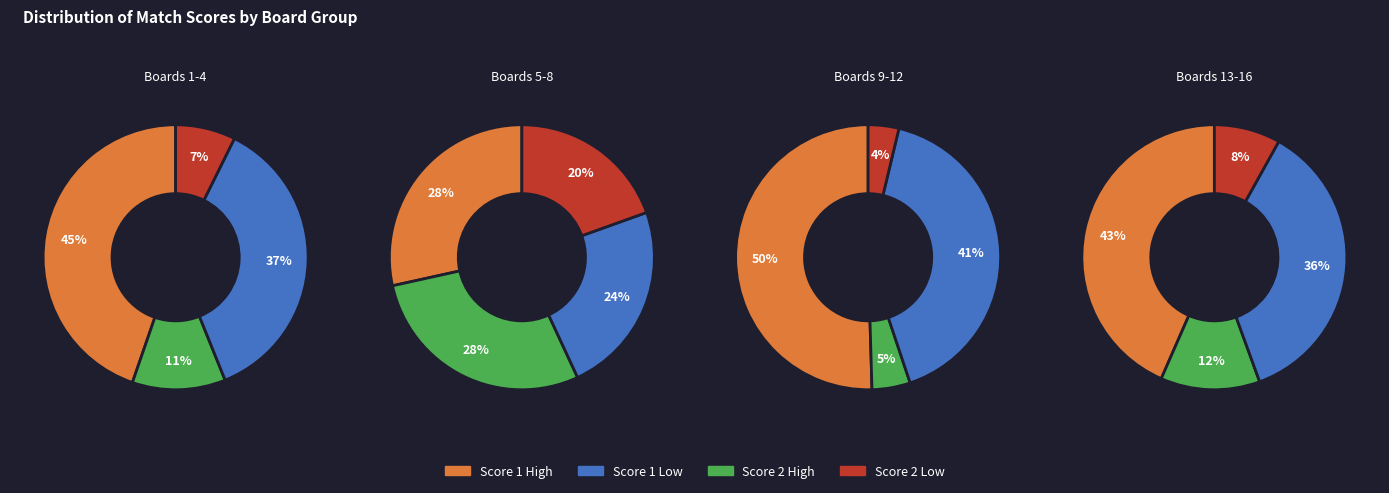

How many segments does this pie chart have?

16